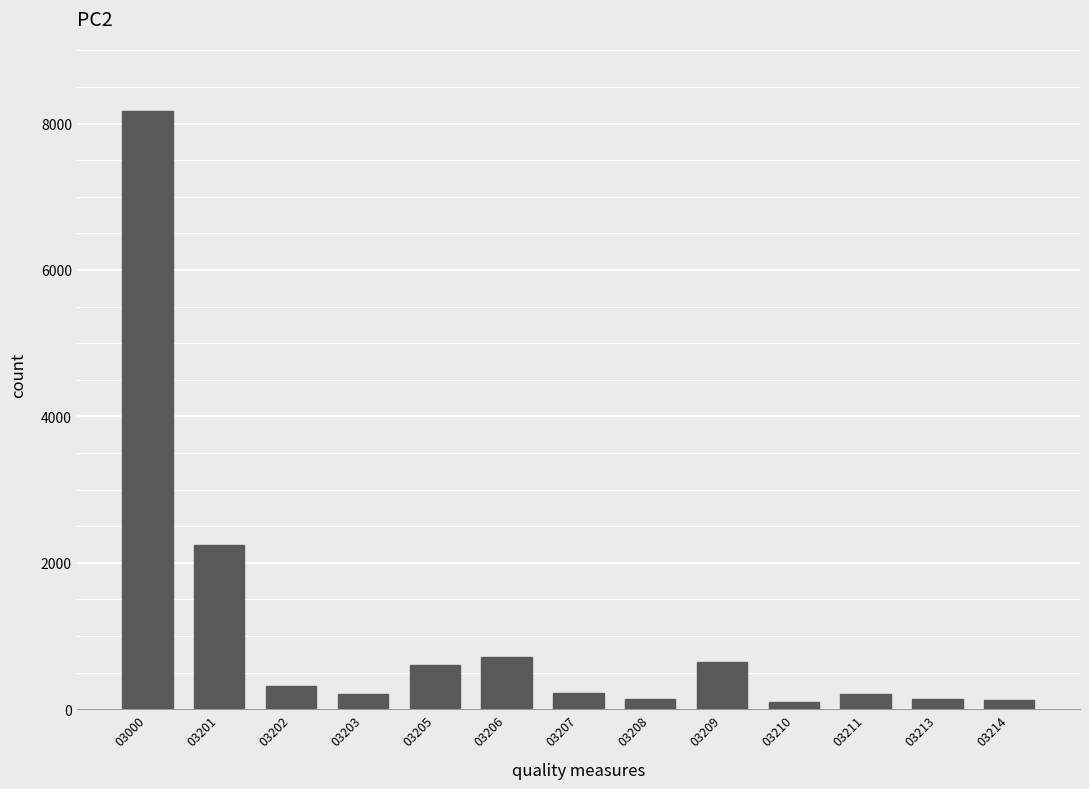

Does the chart contain any negative values?

No